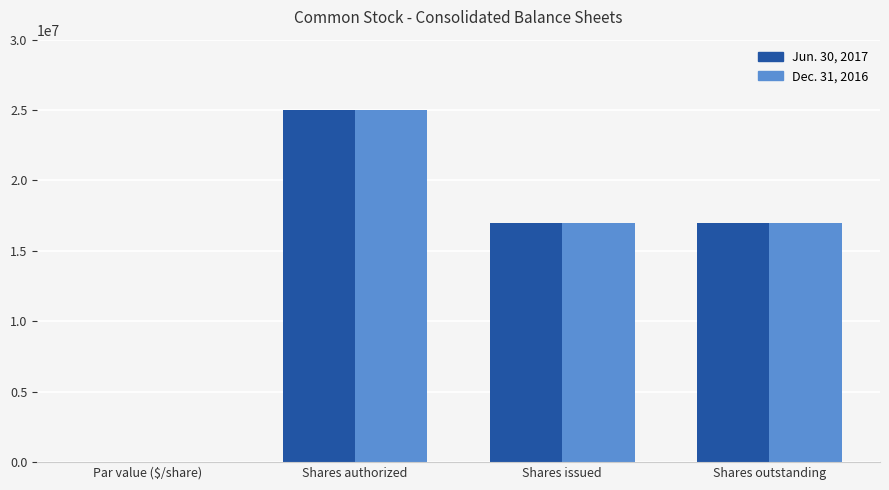

Is the value of Jun. 30, 2017 at Par value ($/share) greater than the value of Dec. 31, 2016 at Shares outstanding?

No